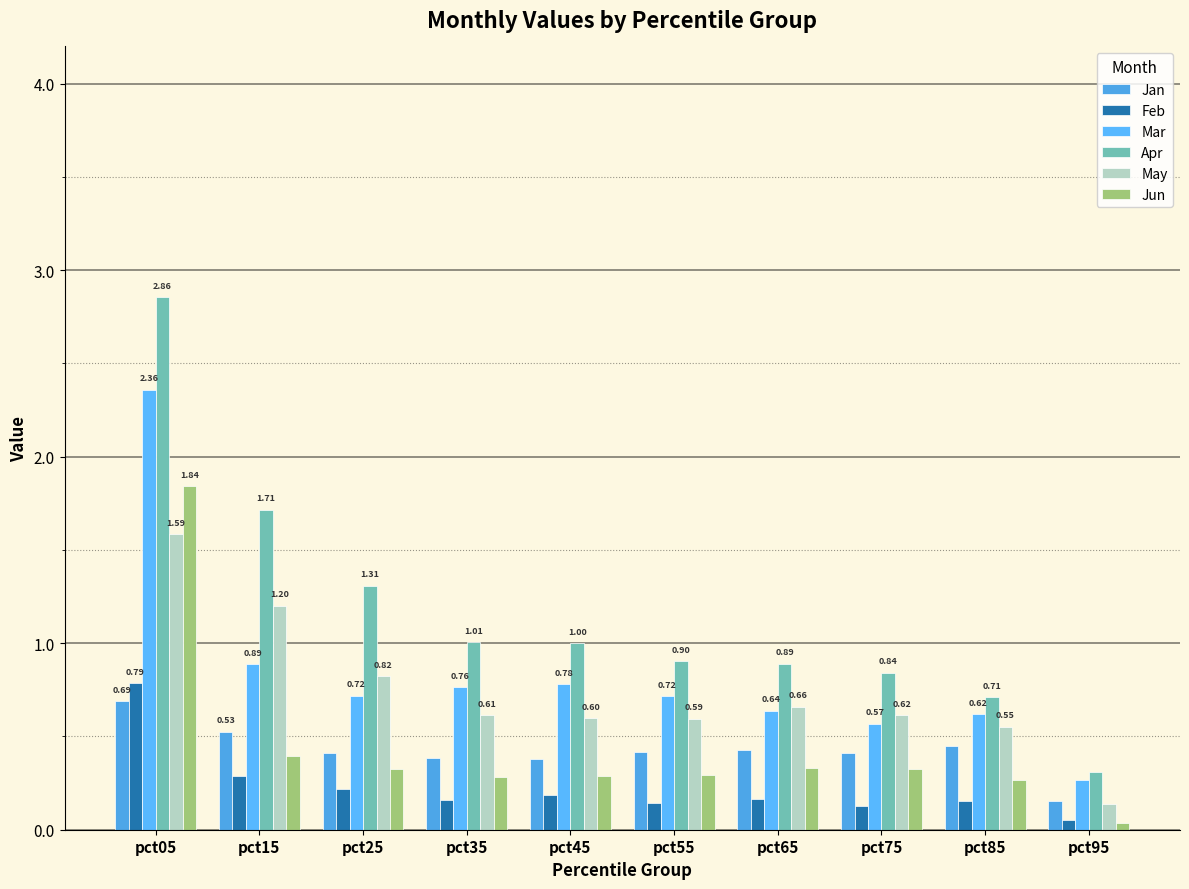

Rank the series by their maximum value, from highest to lowest.

Apr, Mar, Jun, May, Feb, Jan